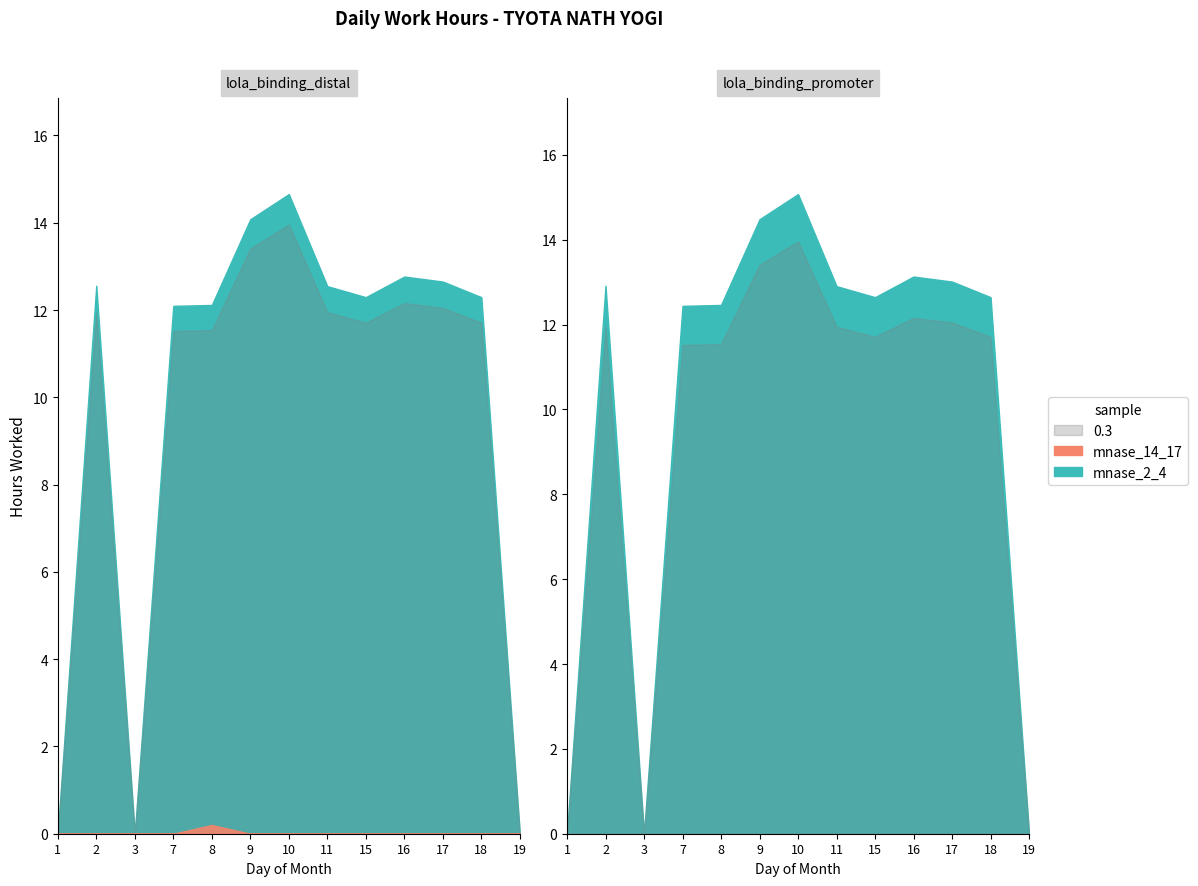

List the labels in order of value, largest first.

10, 9, 16, 17, 2, 11, 15, 18, 8, 7, 1, 3, 19